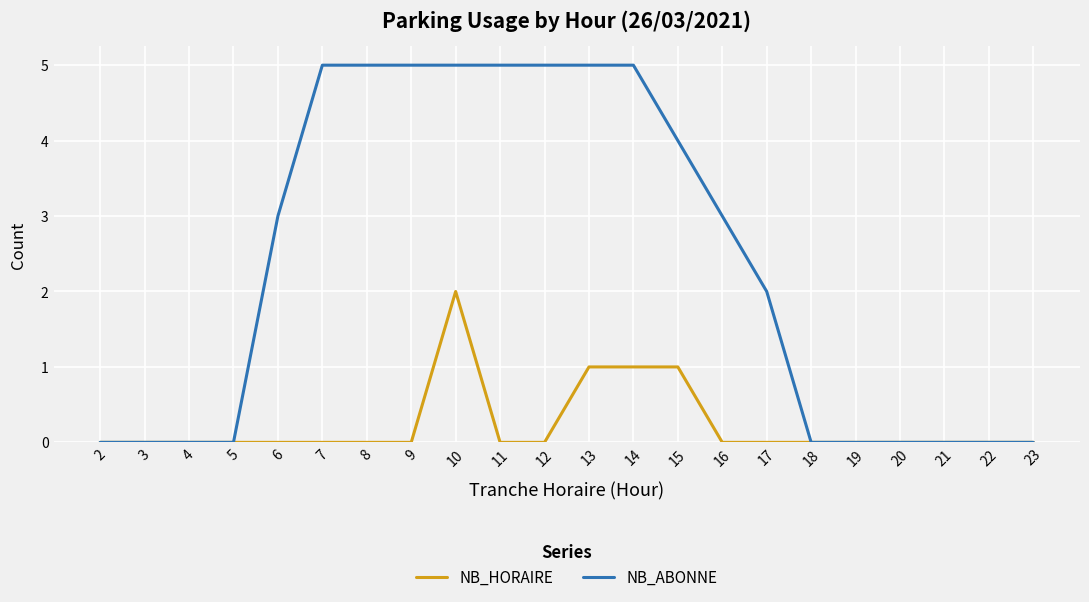

What is the sum of all NB_HORAIRE values?

5